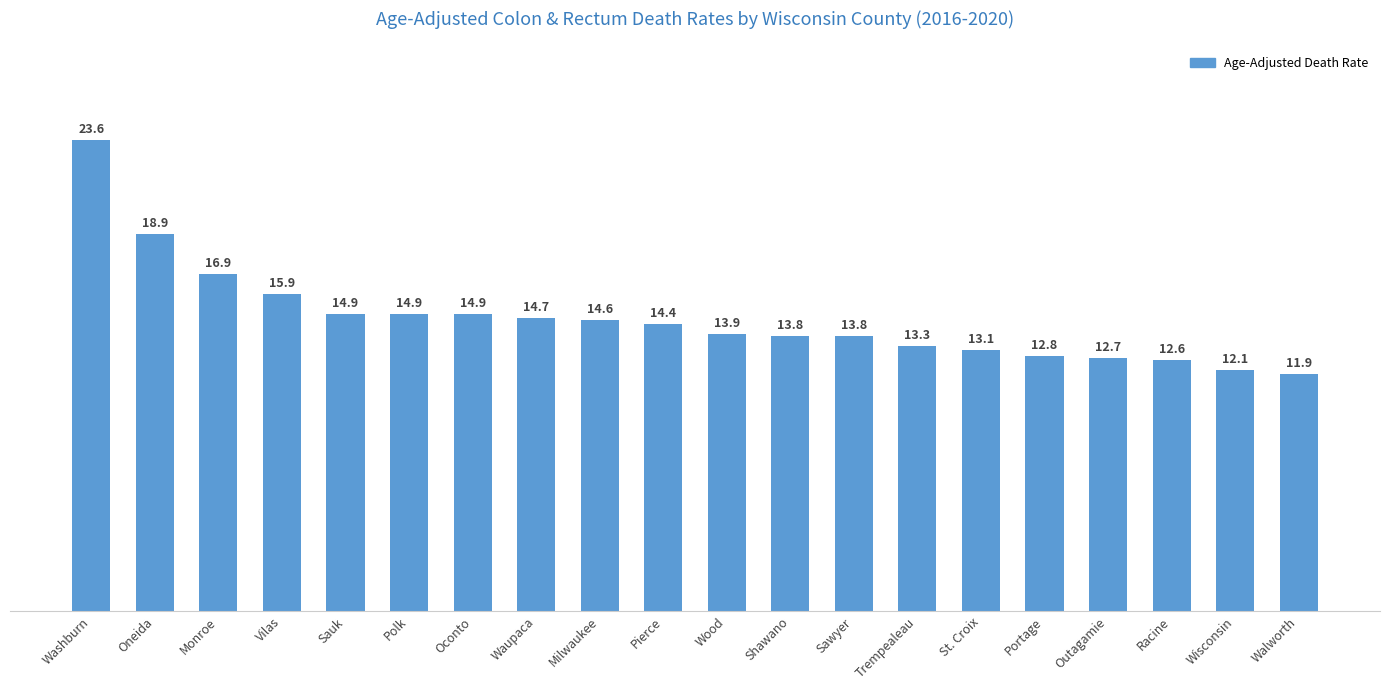

The chart shows a value of 5.2 at Waupaca. True or false?

False